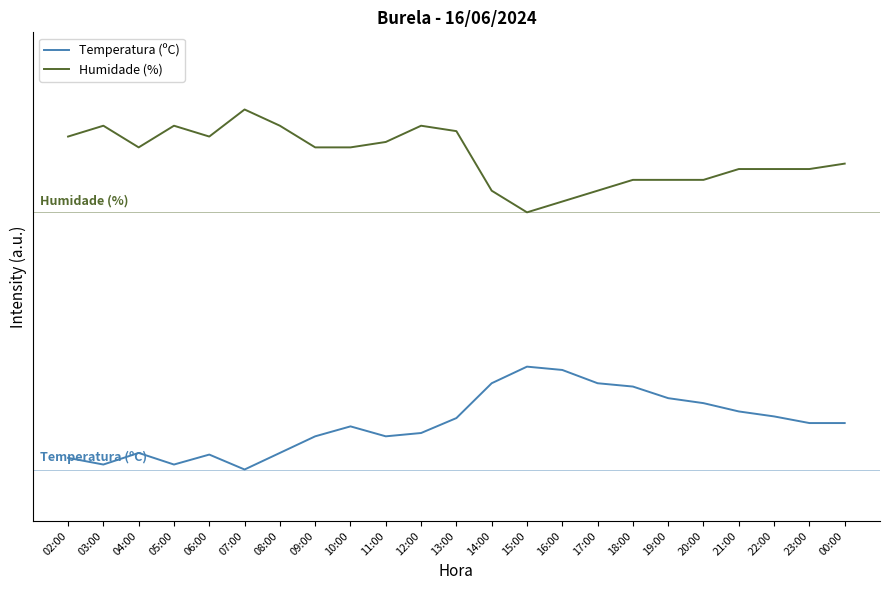

Reading left to right, what are all the values shown in this chart?

Temperatura (ºC): 2.3	1.0	3.2	1.0	2.9	0.0	3.2	6.5	8.4	6.5	7.1	10.0	16.8	20.0	19.4	16.8	16.1	13.9	12.9	11.3	10.3	9.0	9.0
Humidade (%): 64.7	66.8	62.6	66.8	64.7	70.0	66.8	62.6	62.6	63.7	66.8	65.8	54.2	50.0	52.1	54.2	56.3	56.3	56.3	58.4	58.4	58.4	59.5